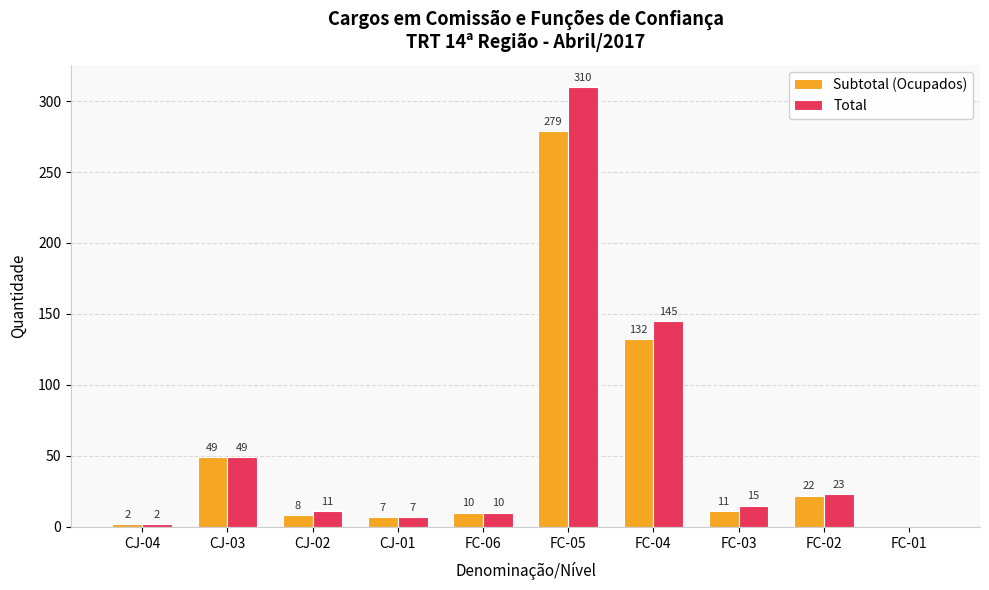

Which series has the largest total across all categories?

Total